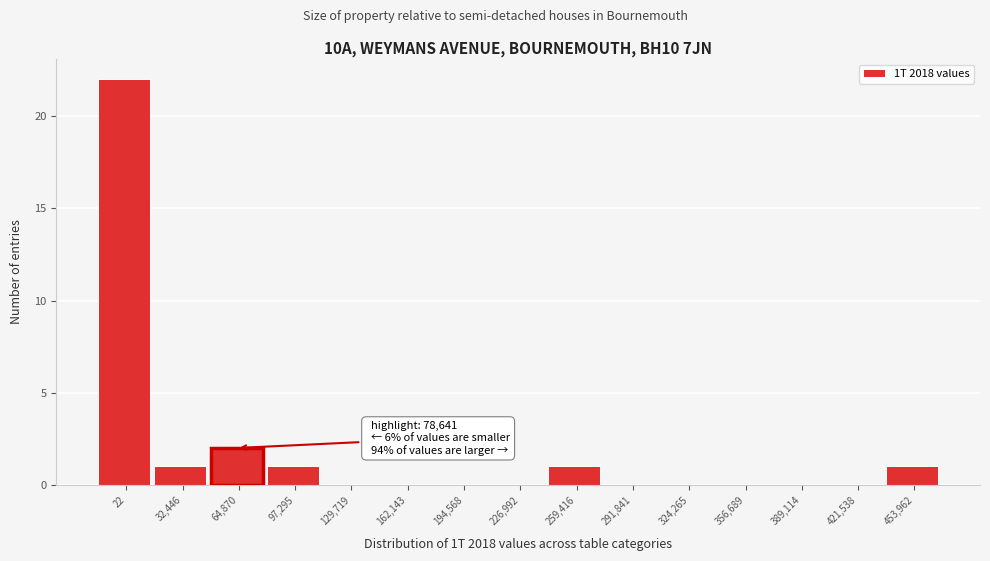

Reading left to right, extract all data points from this chart.

22=22	32,446=1	64,870=2	97,295=1	129,719=0	162,143=0	194,568=0	226,992=0	259,416=1	291,841=0	324,265=0	356,689=0	389,114=0	421,538=0	453,962=1